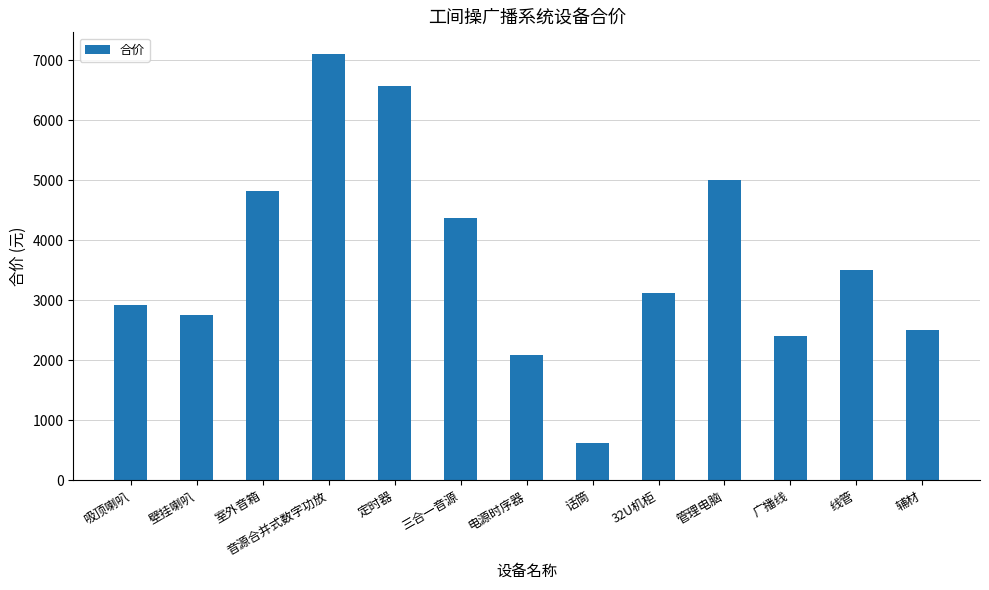

What is the sum of the values at 定时器 and 音源合并式数字功放?

13669.0